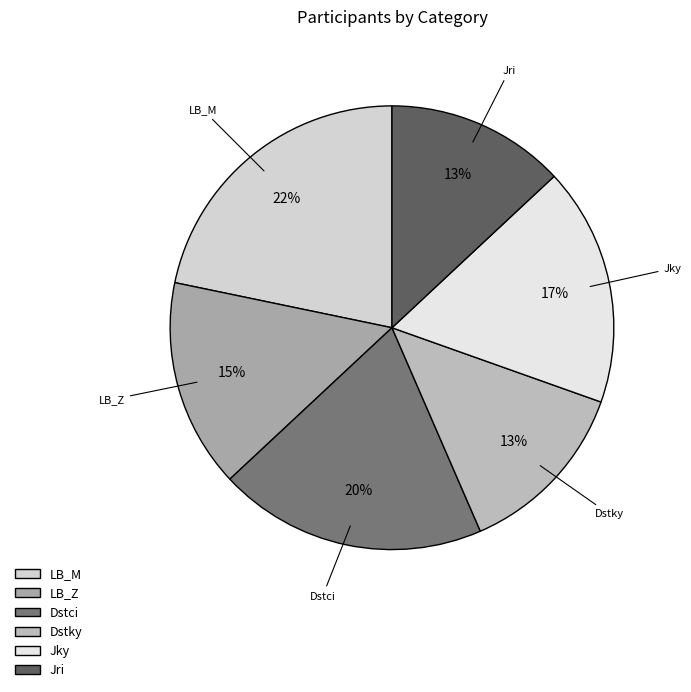

Combined, do Jky and Dstky account for over 50%?

No